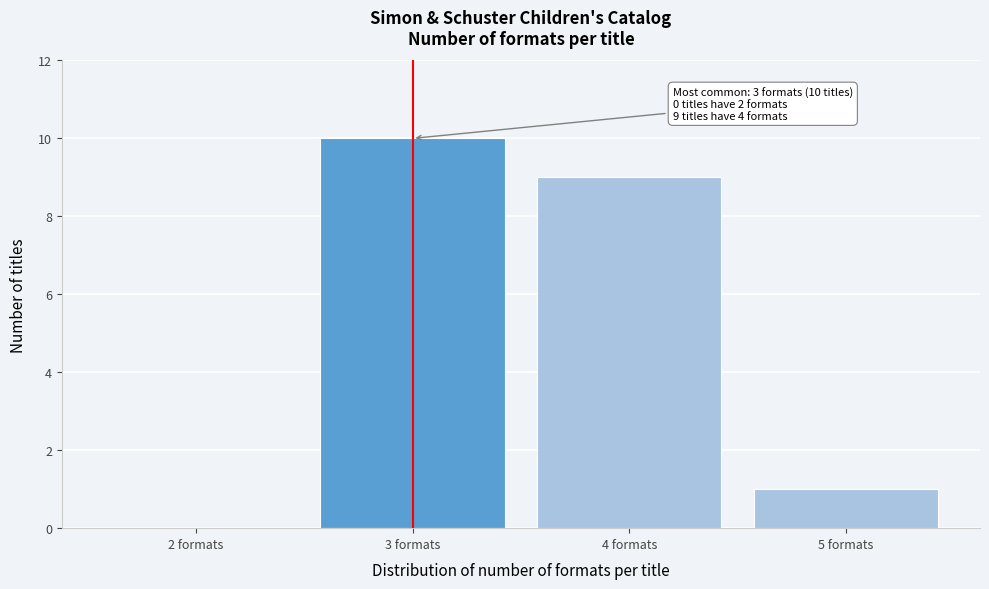

Reading left to right, extract all data points from this chart.

2 formats=0	3 formats=10	4 formats=9	5 formats=1